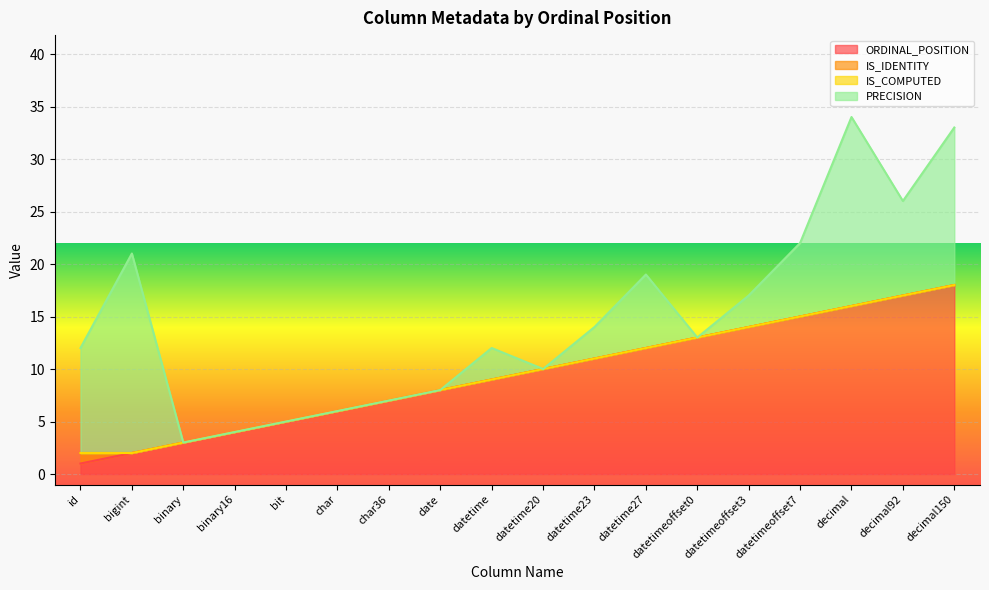

Which series changed the most between bit and datetime20?

ORDINAL_POSITION